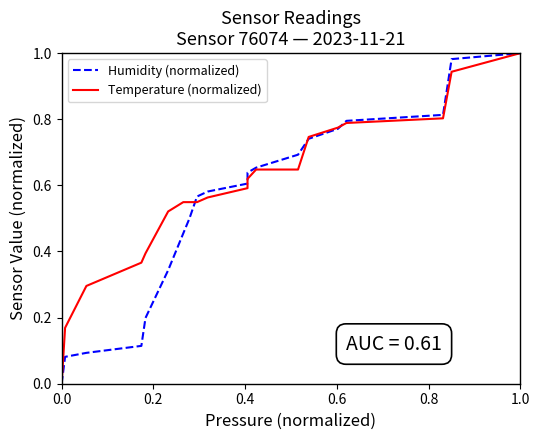

How many distinct data groups are displayed?

2